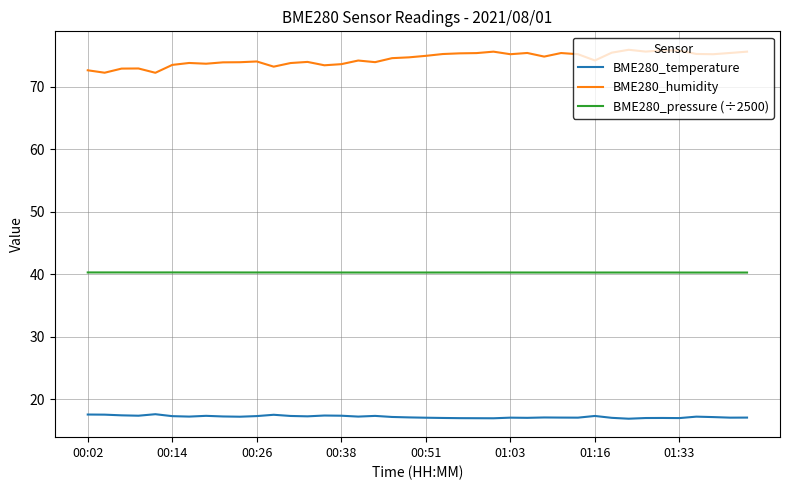

Rank the series by their maximum value, from lowest to highest.

BME280_temperature, BME280_pressure (÷2500), BME280_humidity